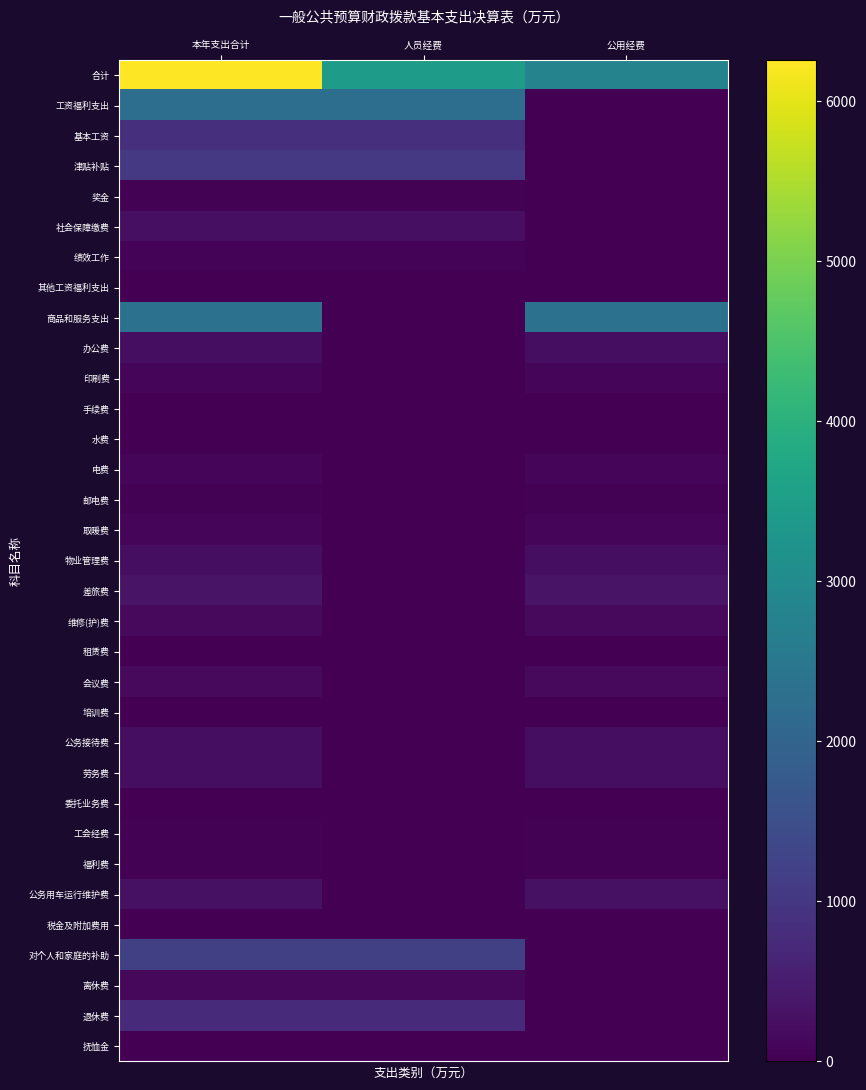

What is the total value across all series at 人员经费?

10042.1